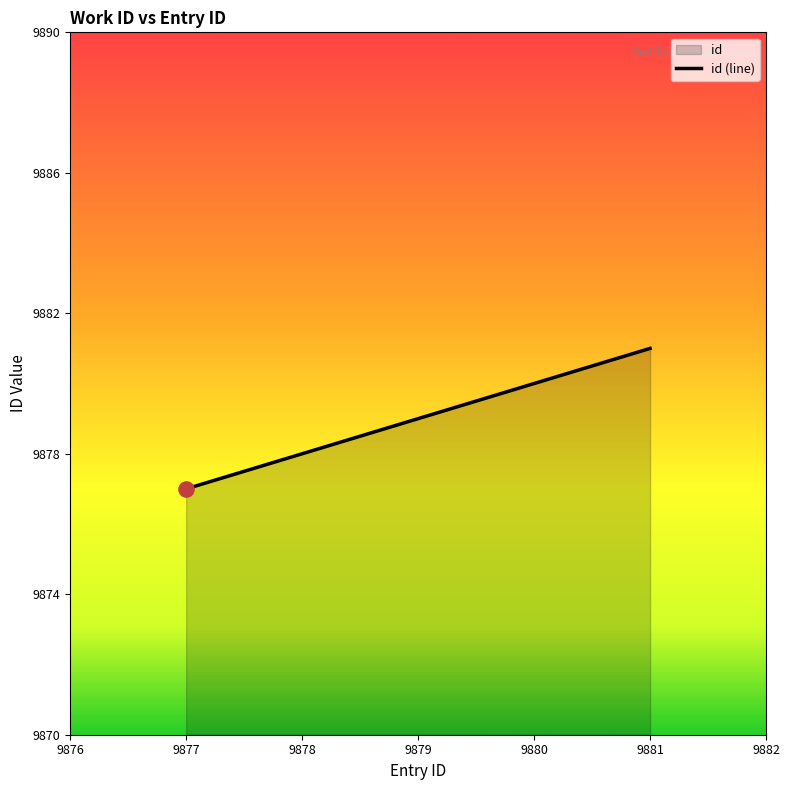

What is the ratio of the value at 9877 to the value at 9880?

1.0